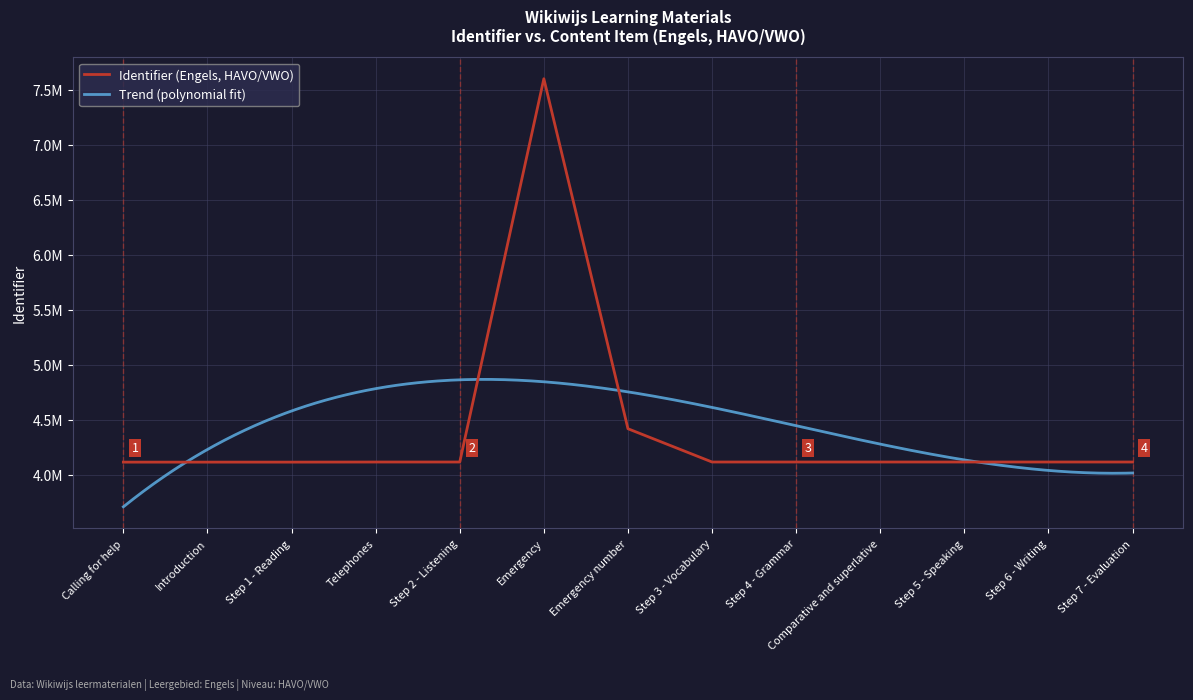

At which label is the value closest to 5857380?

Emergency number